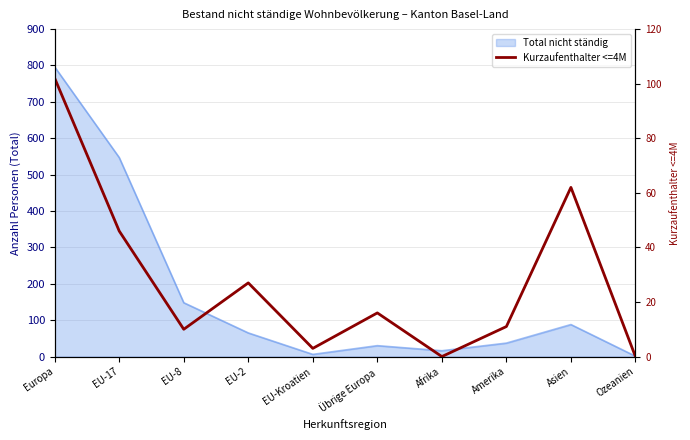

Approximately how many times larger is the value at Amerika compared to Asien?

0.2